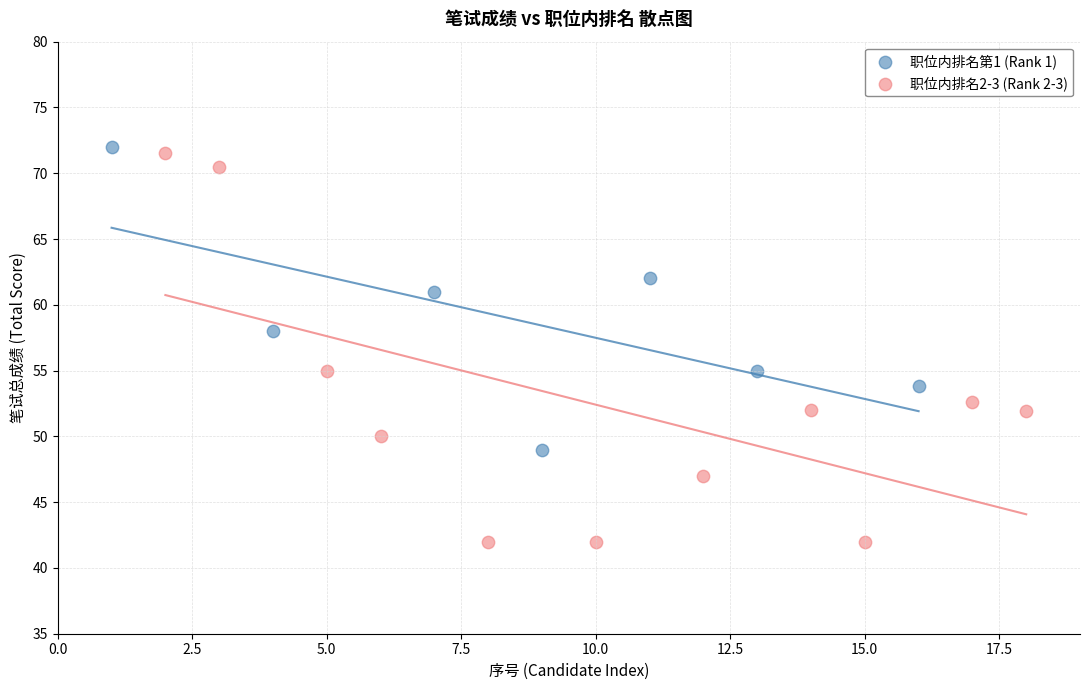

Which series contains the lowest Y value?

职位内排名2-3 (Rank 2-3)